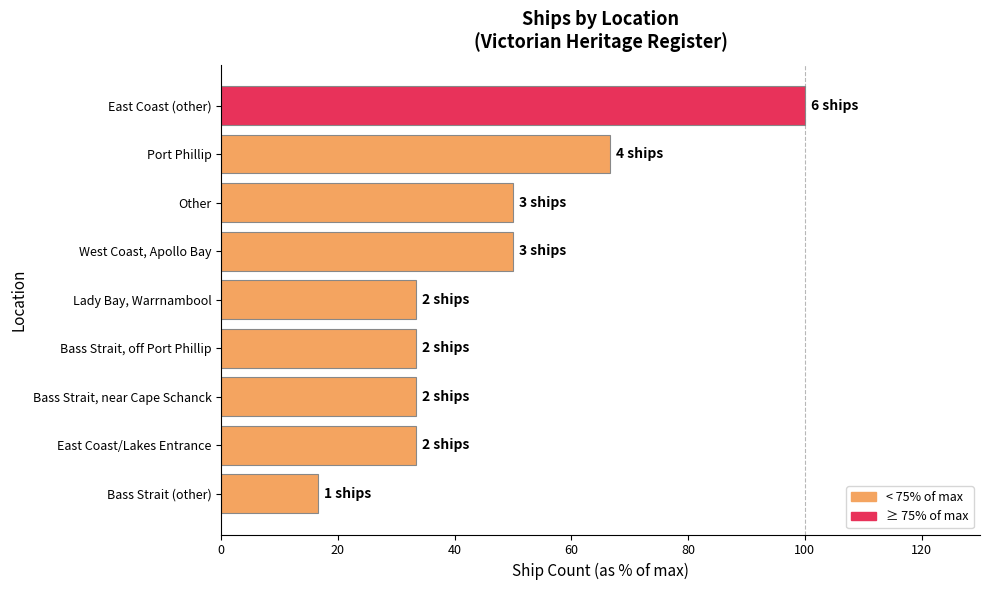

What is the sum of all values?

416.7